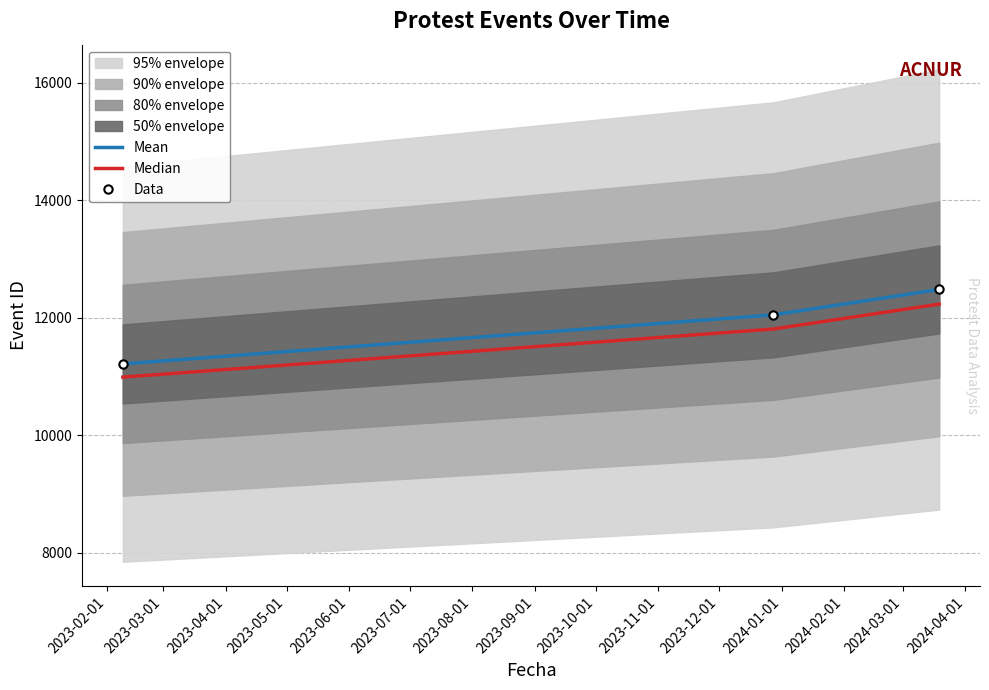

What is the average value of the Mean series?

11914.7